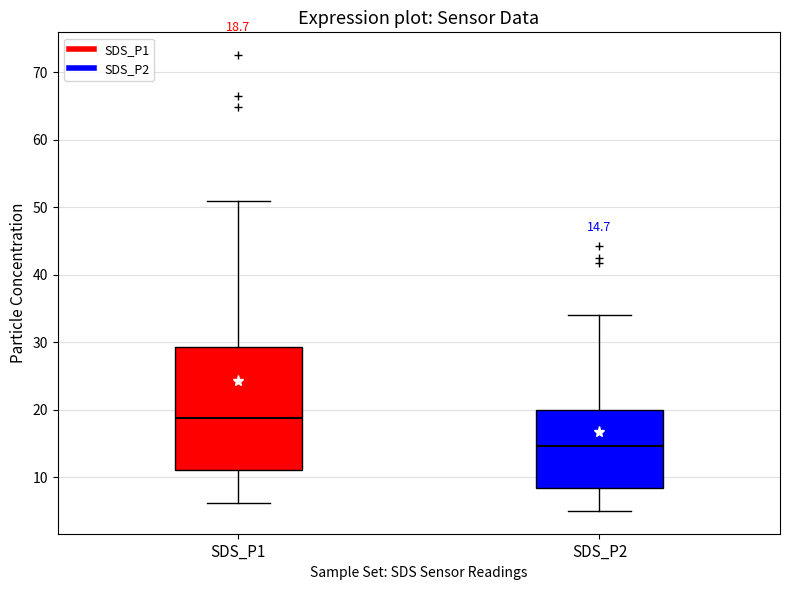

Which box has the highest median line?

SDS_P1